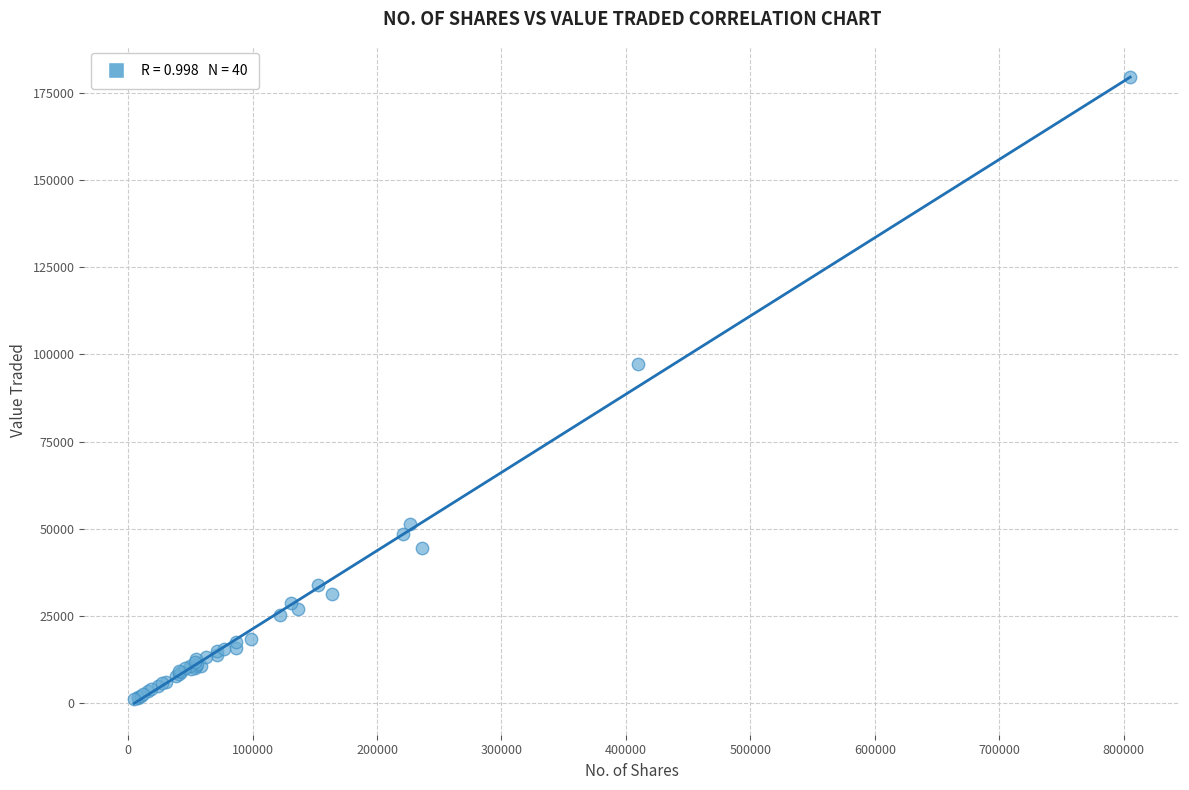

What Y value in the scatter plot is closest to 90348?

97331